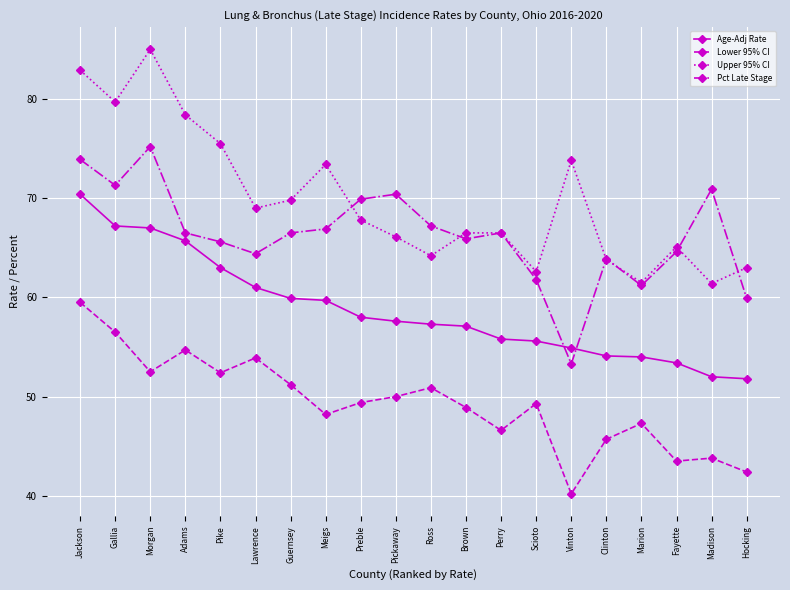

What is the label of the 10th point from the right?

Ross